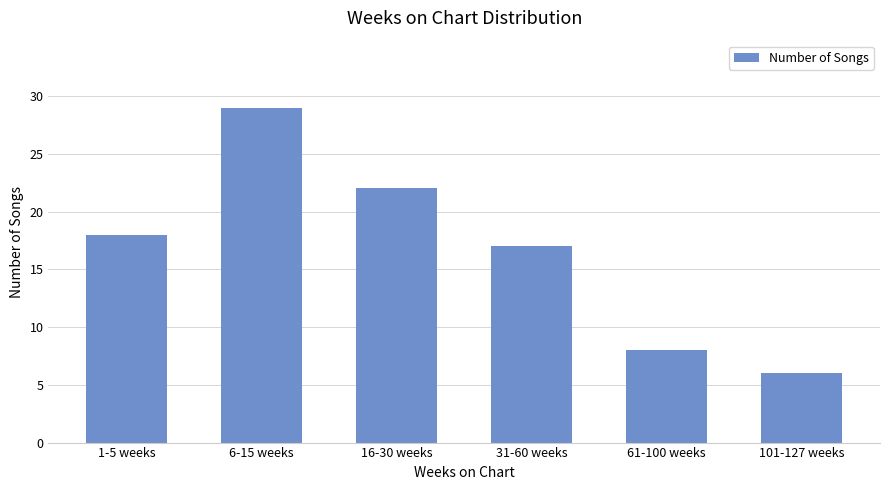

Does the chart contain stacked bars?

No